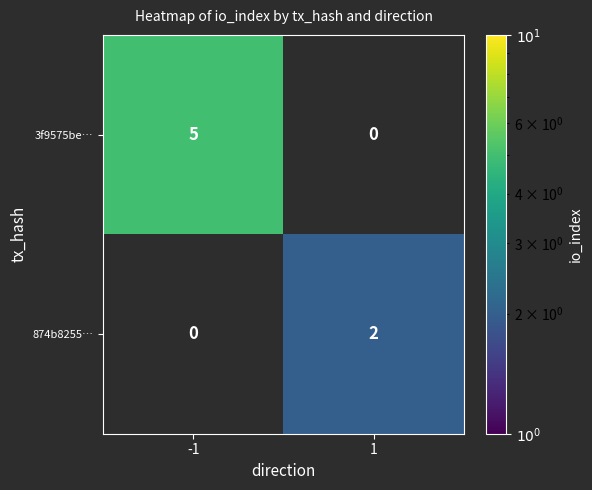

True or false: 874b8255… has a value of 2 at 1.

True